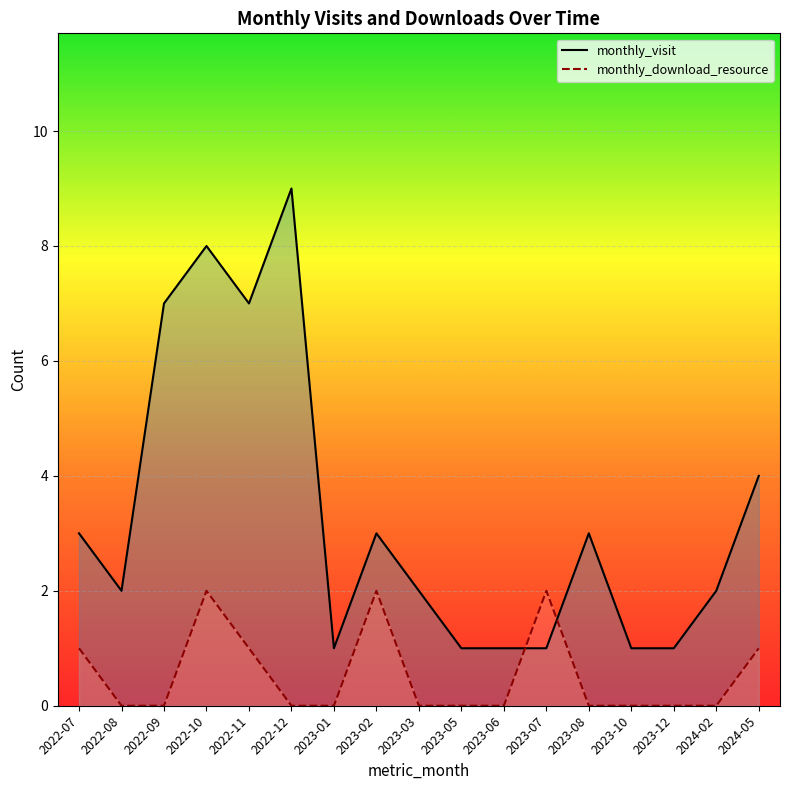

At which category does the chart reach its peak across all series?

2022-12